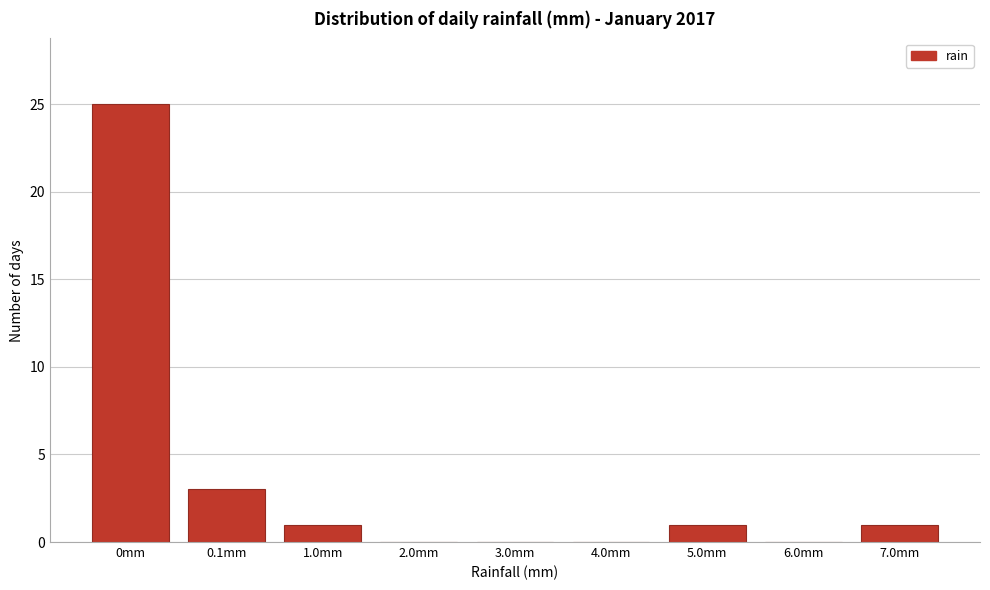

Reading left to right, what are all the values shown in this chart?

0mm=25	0.1mm=3	1.0mm=1	2.0mm=0	3.0mm=0	4.0mm=0	5.0mm=1	6.0mm=0	7.0mm=1